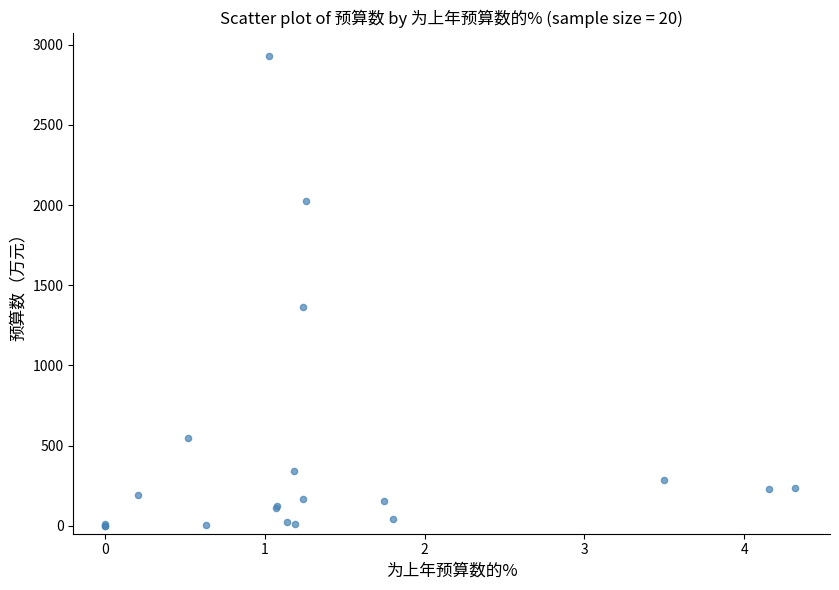

What Y value in the scatter plot is closest to 1464?

1362.4